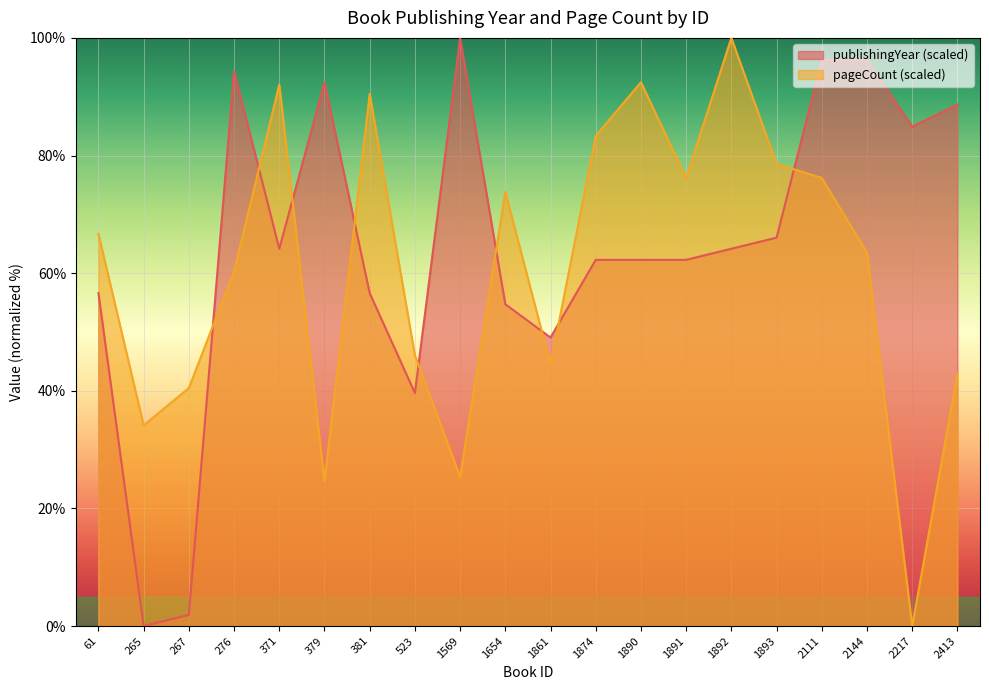

What is the average value of the pageCount series?

60.6